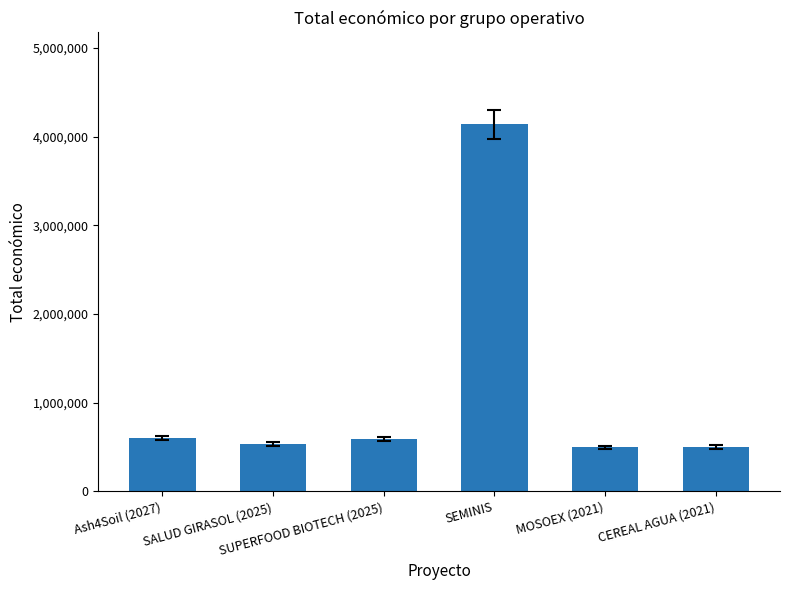

Where does the data first go above 593713?

Ash4Soil (2027)